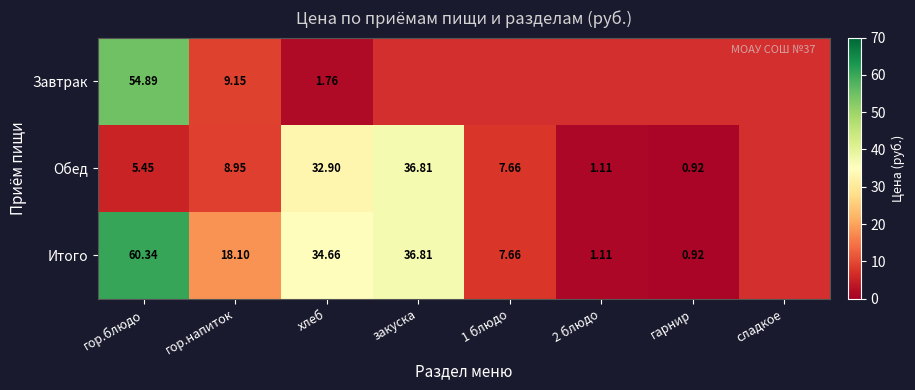

At how many categories does at least one series exceed 7?

5